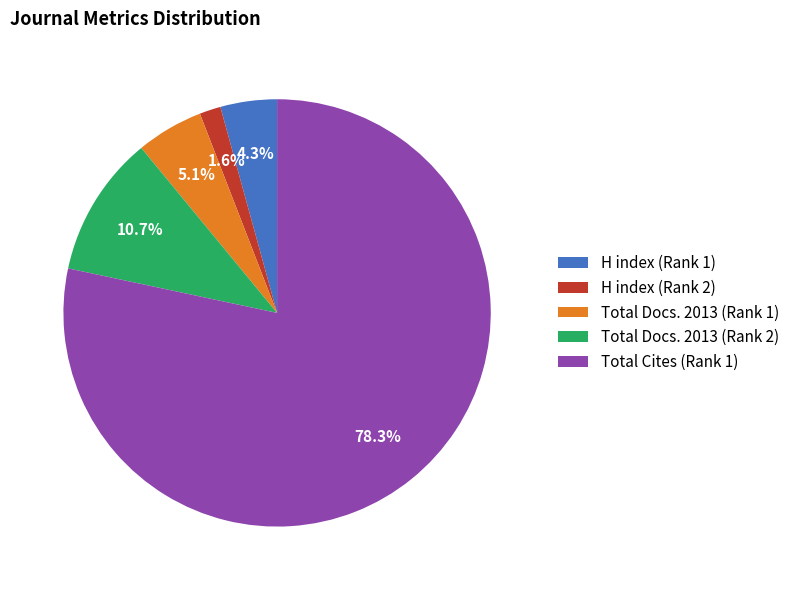

How many segments does this pie chart have?

5